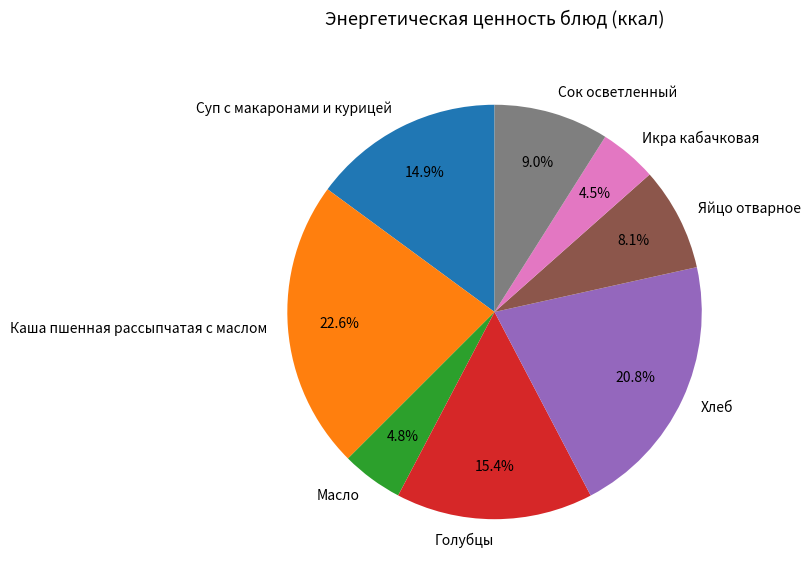

Is the sum of Яйцо отварное and Хлеб greater than half?

No